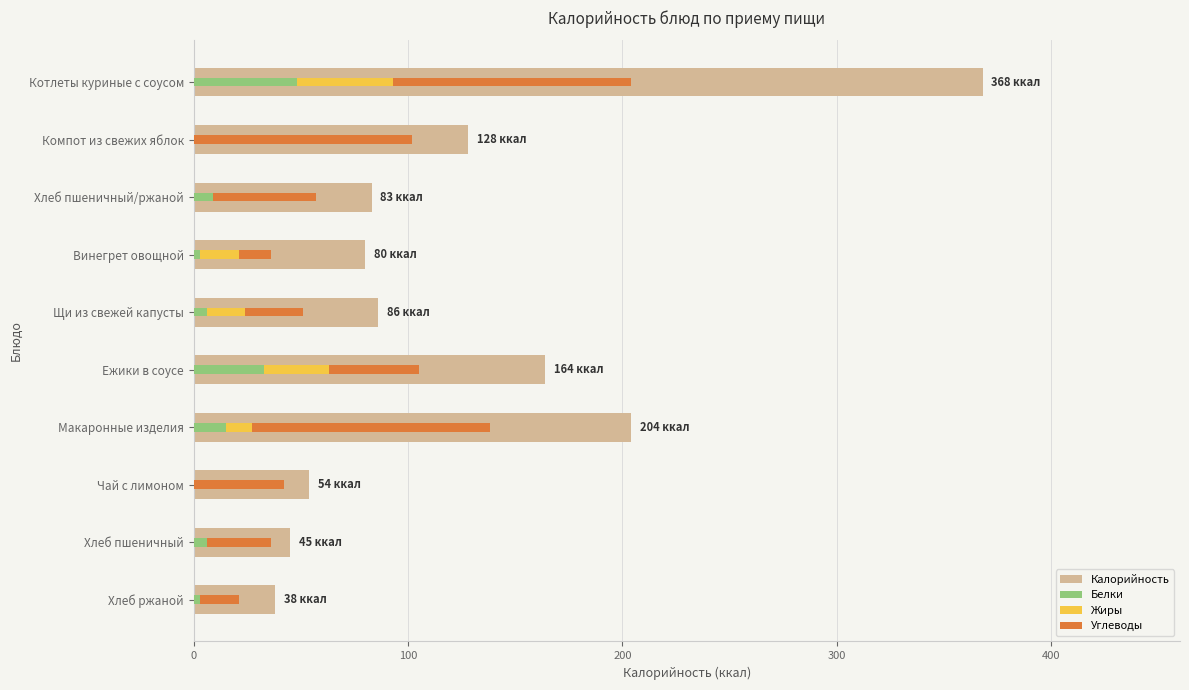

What are all the series names shown in the legend?

Калорийность, Белки, Жиры, Углеводы